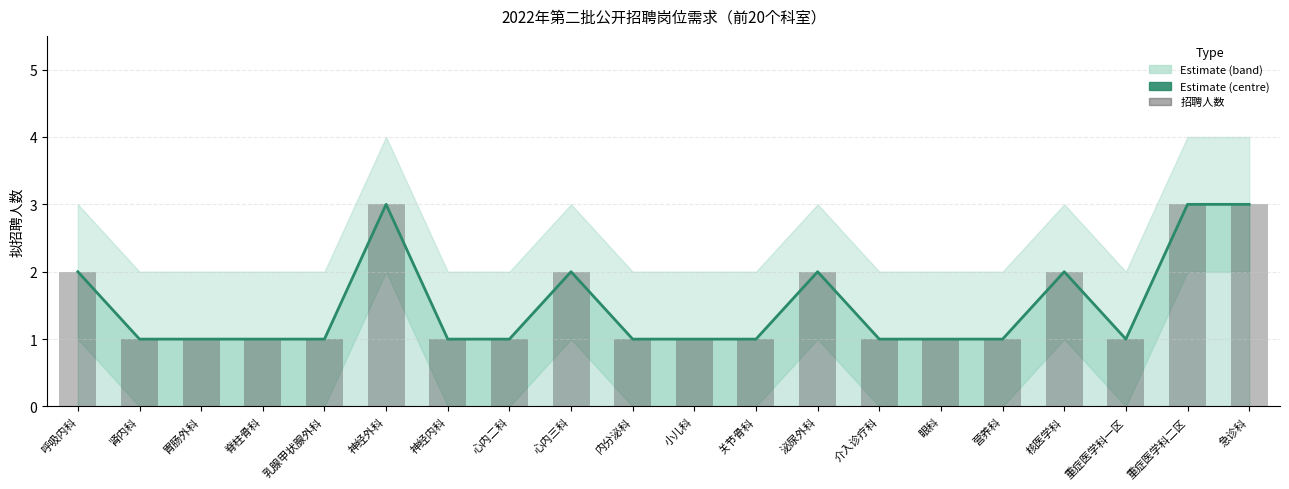

What is the minimum value for 招聘人数 (Estimate)?

1